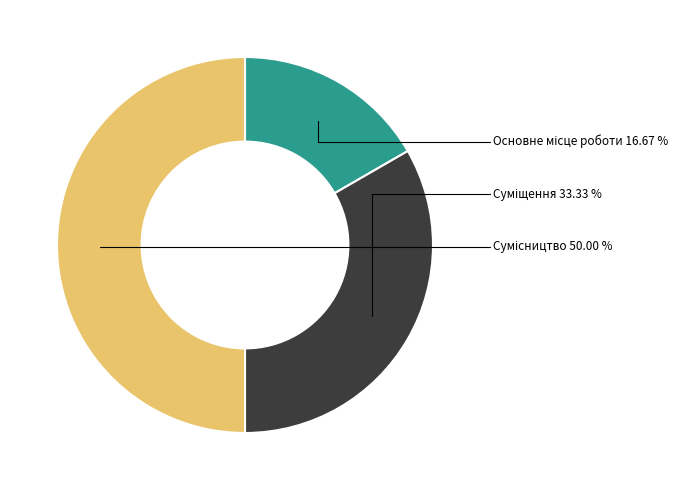

How many segments does this pie chart have?

3